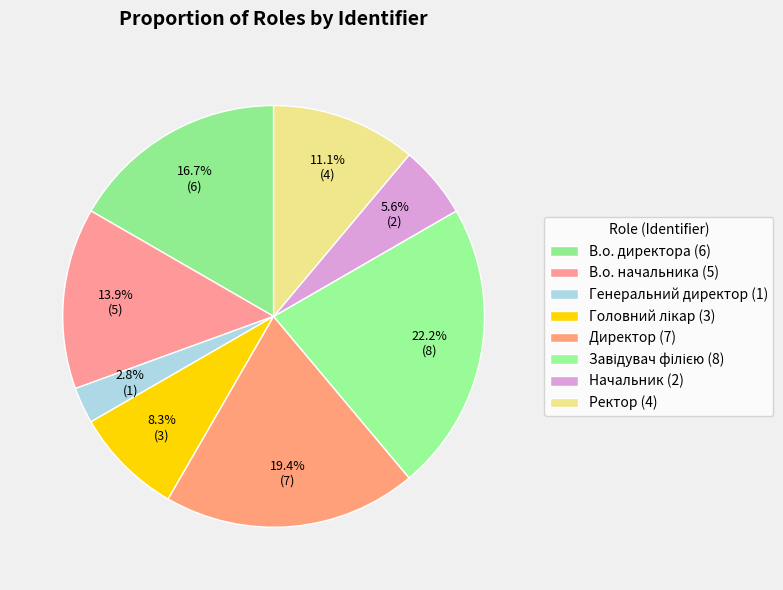

What is the total percentage of Начальник and Ректор?

16.7%